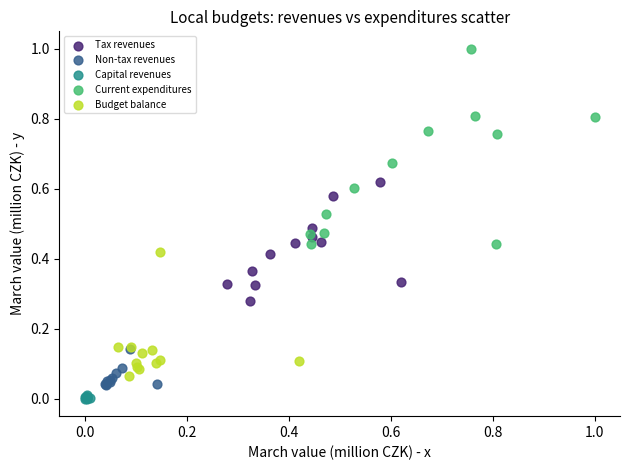

Which series reaches the maximum Y coordinate?

Current expenditures